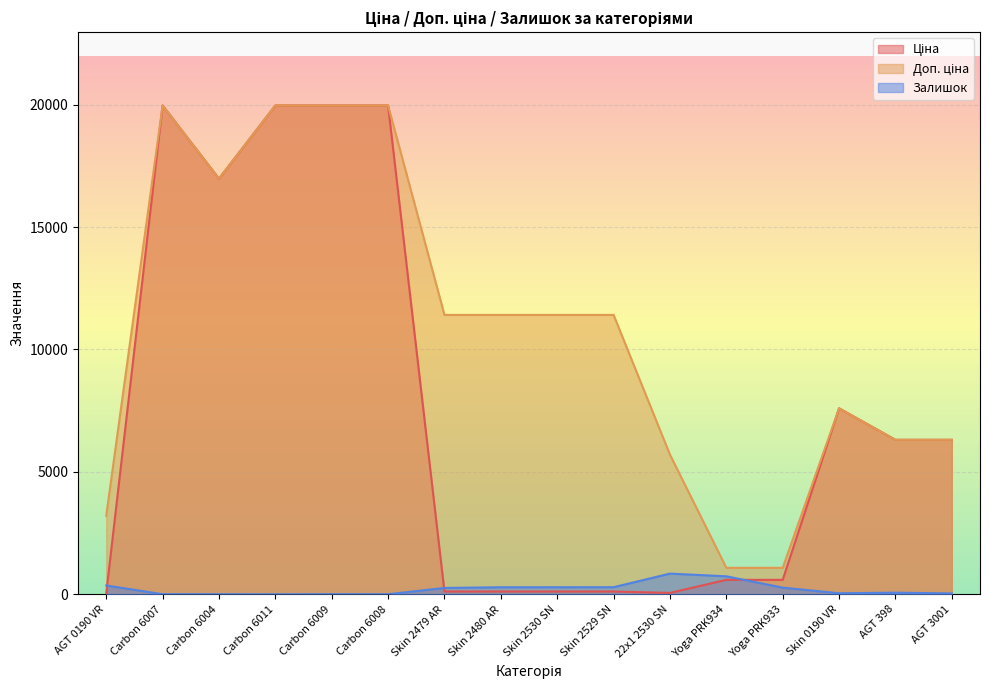

How many interior local valleys does the Ціна series have?

2